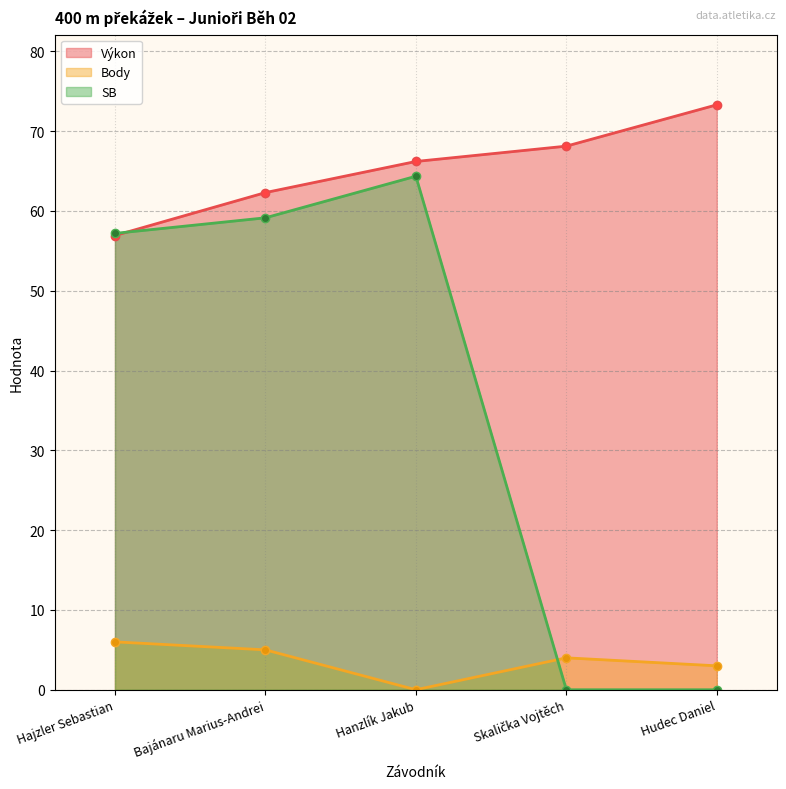

The value of Body at Hudec Daniel is 1.3. True or false?

False